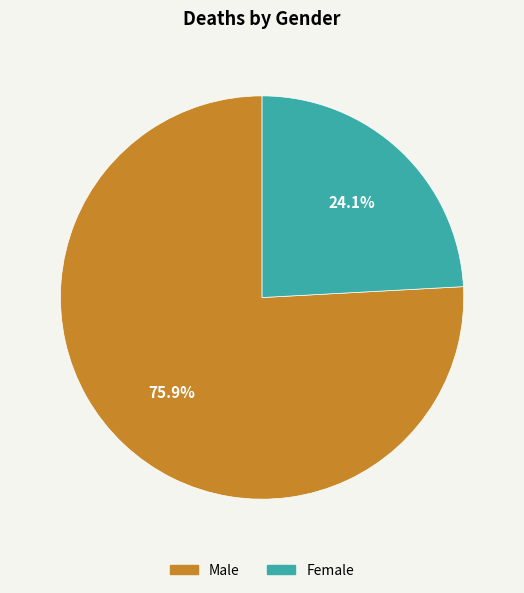

Which slice is the largest?

Male